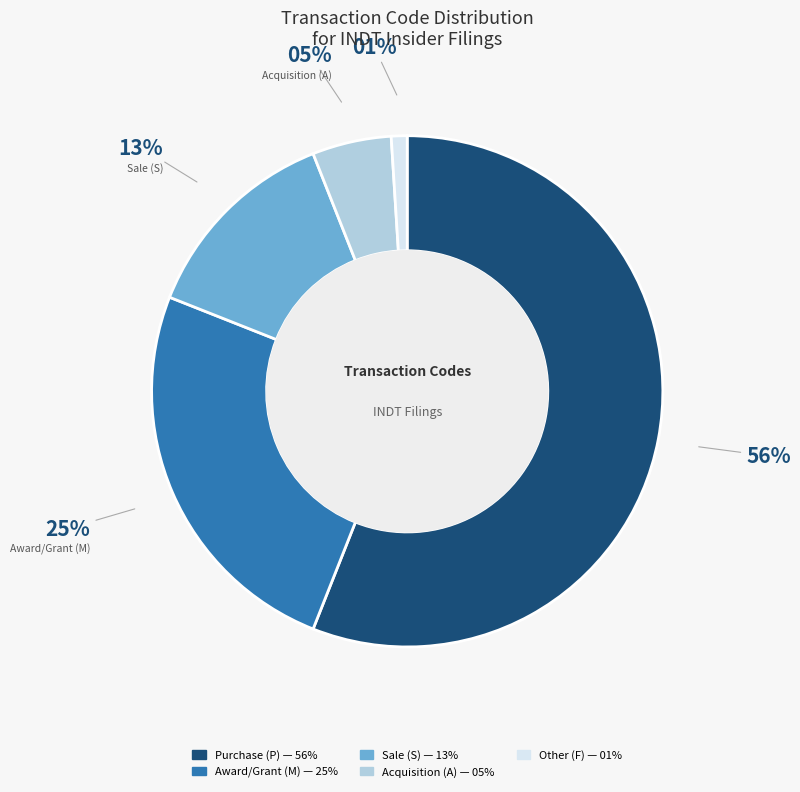

Is there a majority slice in this chart?

Yes